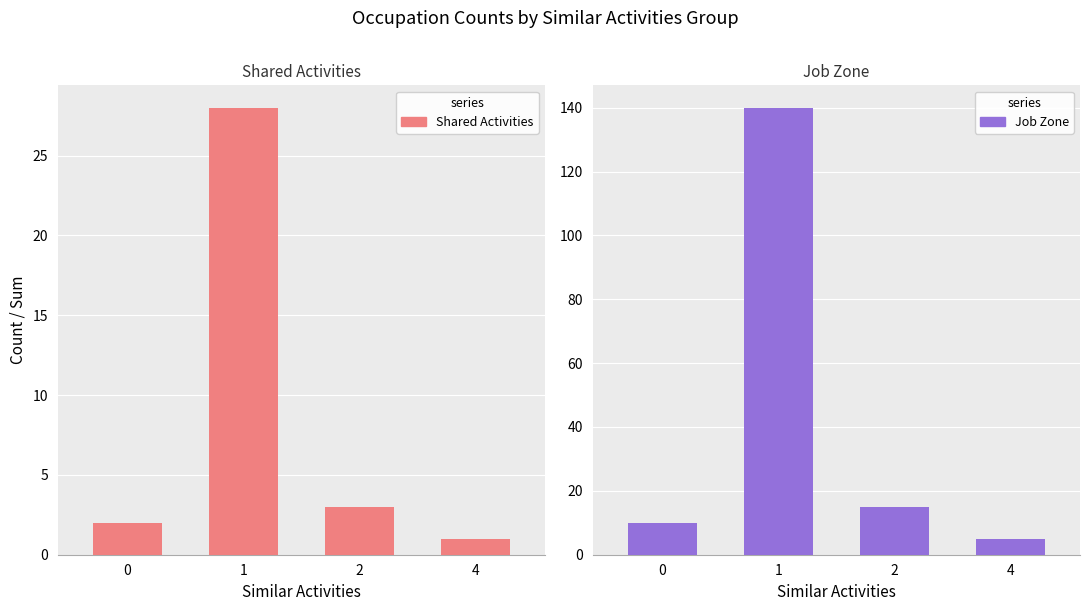

What is the sum of the Job Zone values at 2 and 4?

20